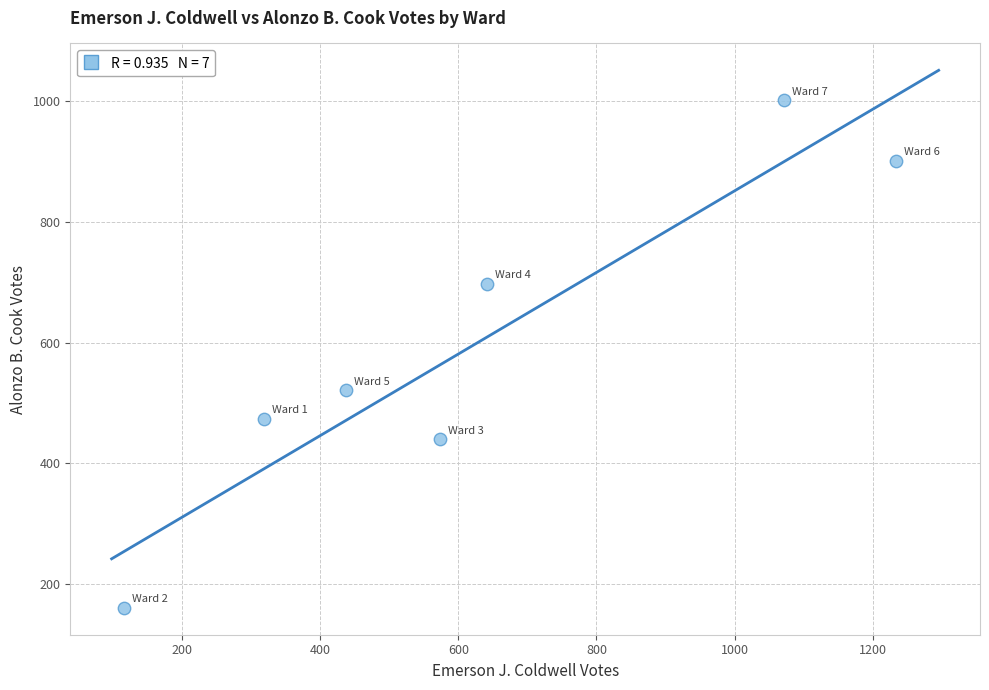

What is the range of X values (max minus min)?

1119